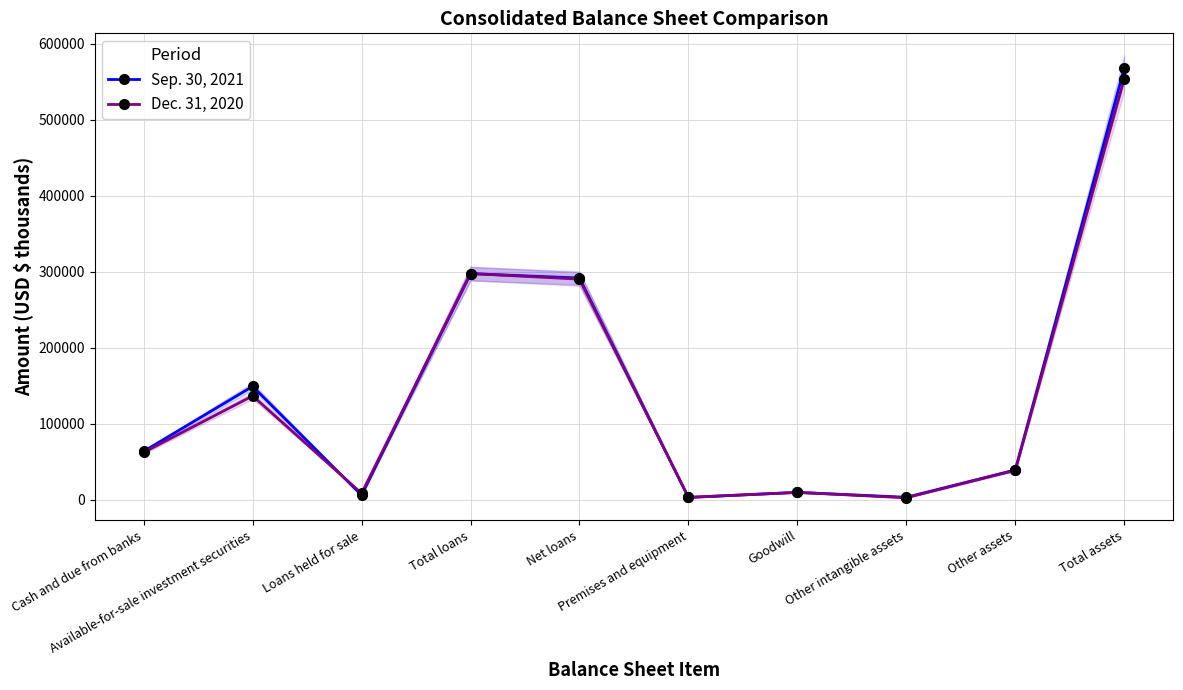

At which category does Sep. 30, 2021 reach its first local valley?

Loans held for sale